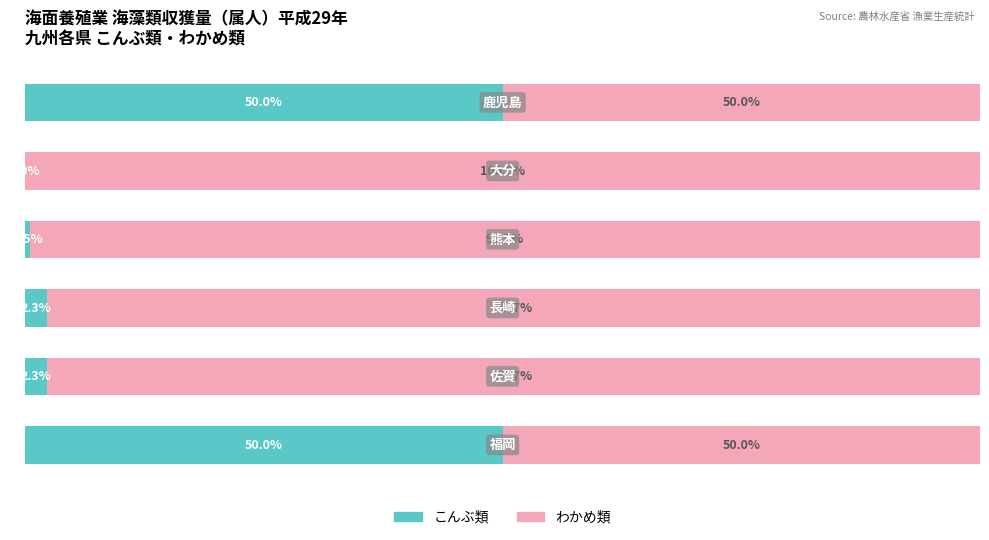

What are all the series names shown in the legend?

こんぶ類, わかめ類